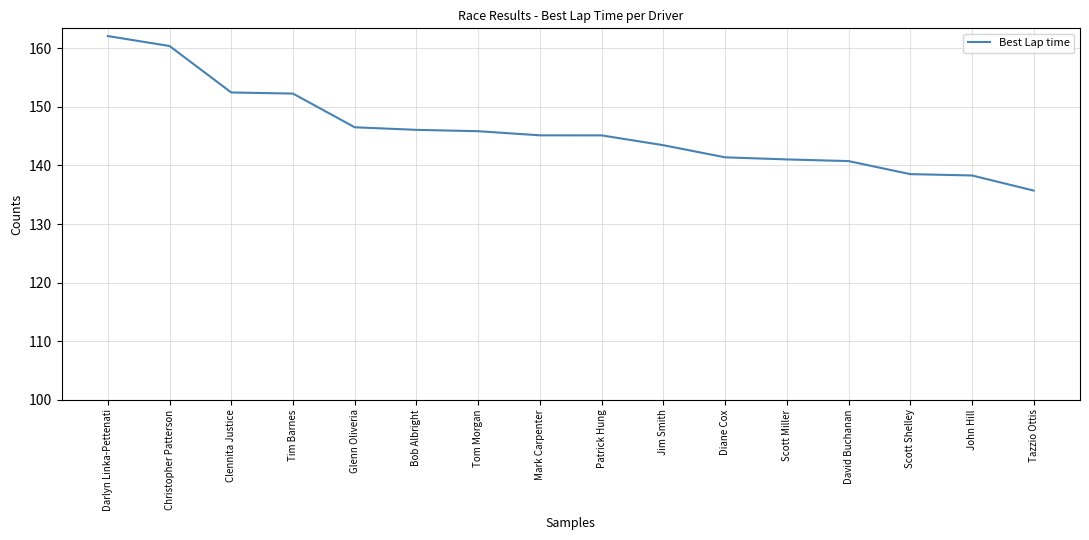

What position from the right is Darlyn Linka-Pettenati?

16